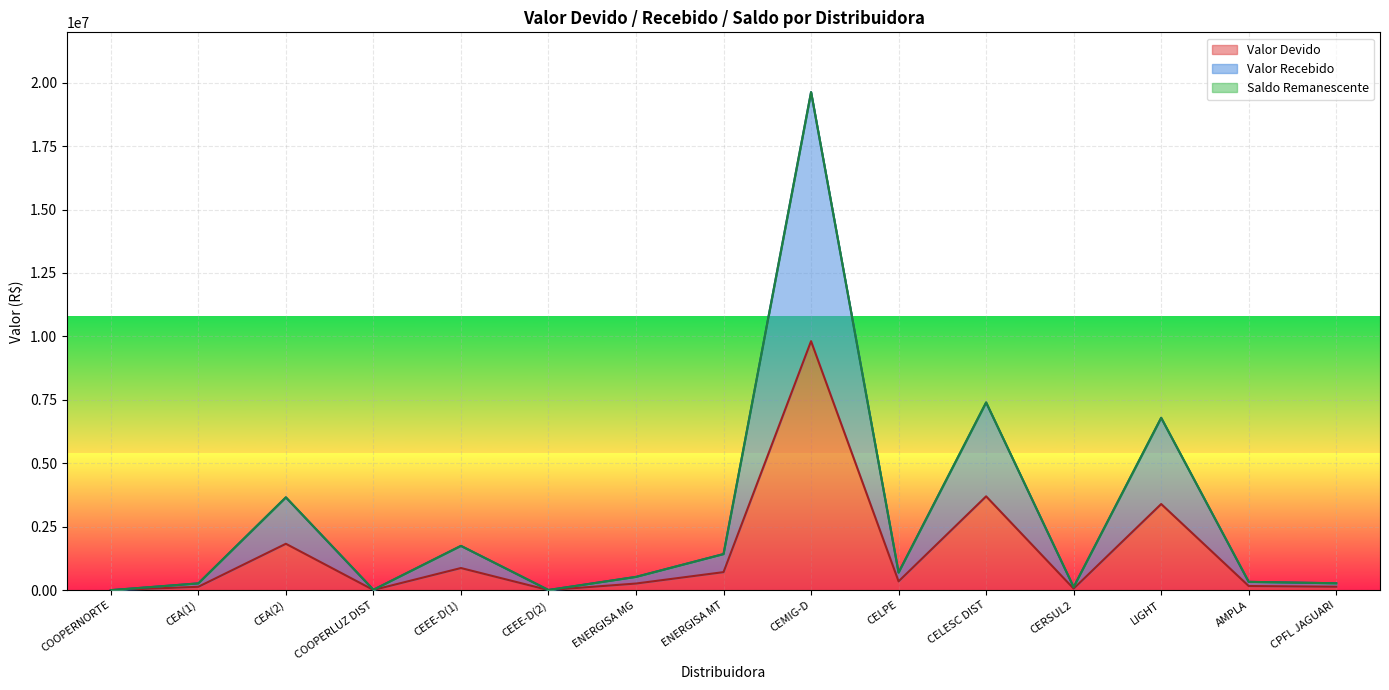

At which category does Valor Devido reach its first local valley?

COOPERLUZ DIST